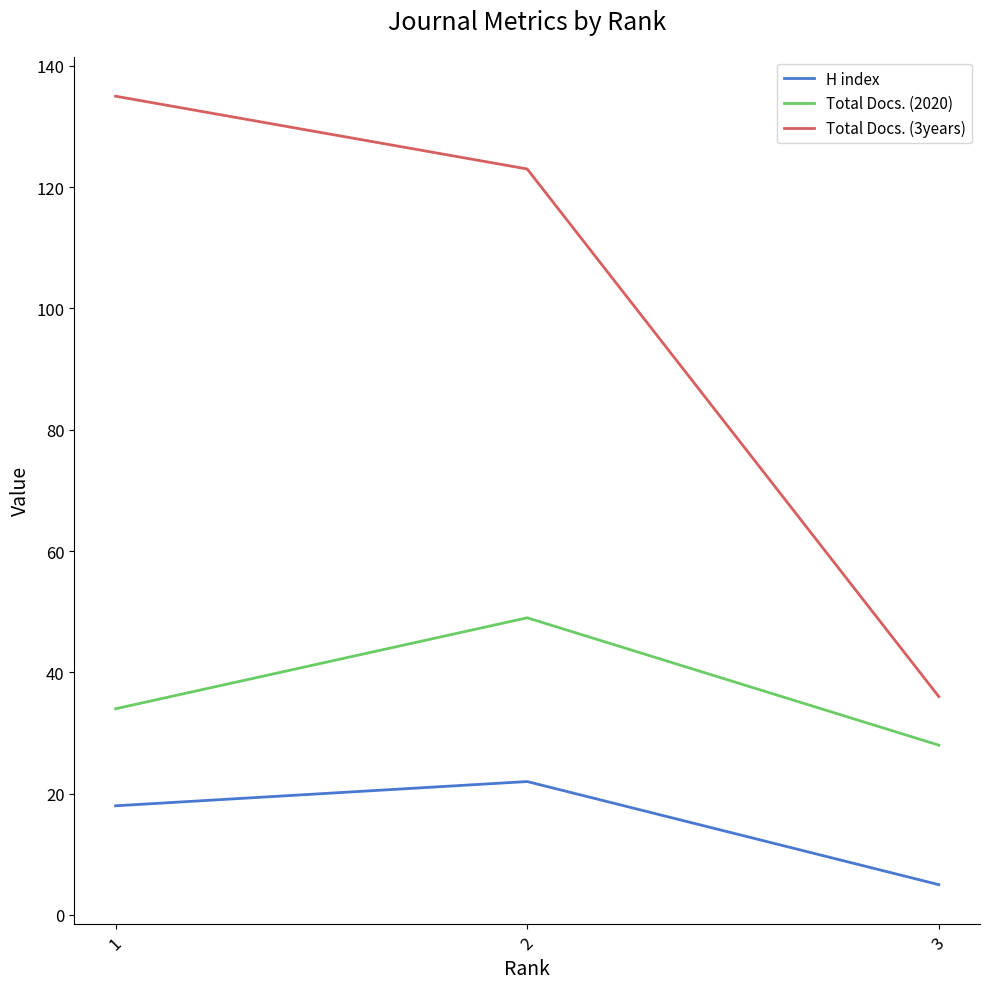

Is it true that Total Docs. (2020) equals 9 at 3?

False